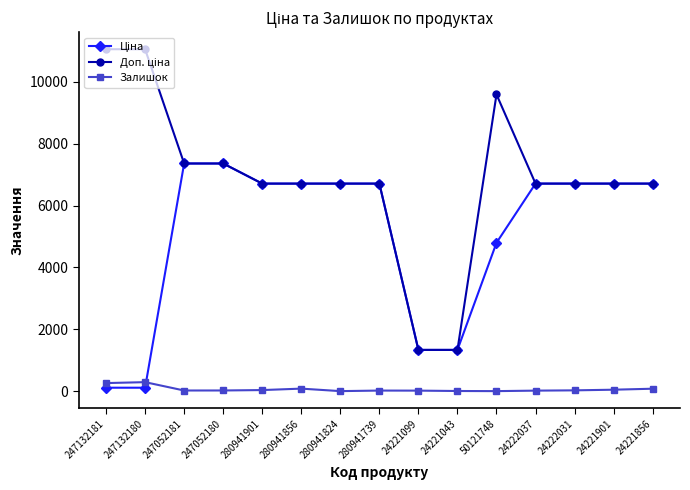

At how many categories does at least one series exceed 4538?

13